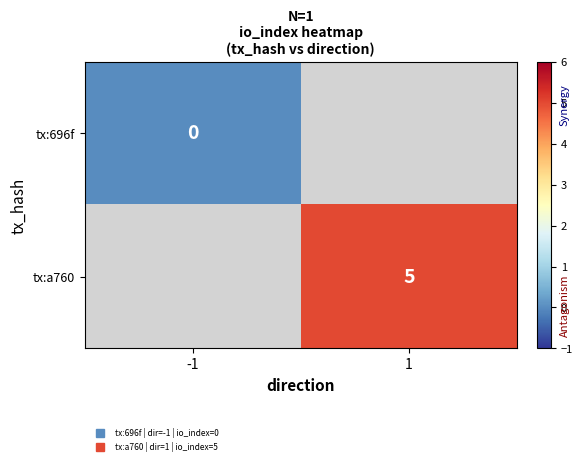

Is the value of tx:a760 at 1 greater than the value of tx:696f at -1?

Yes